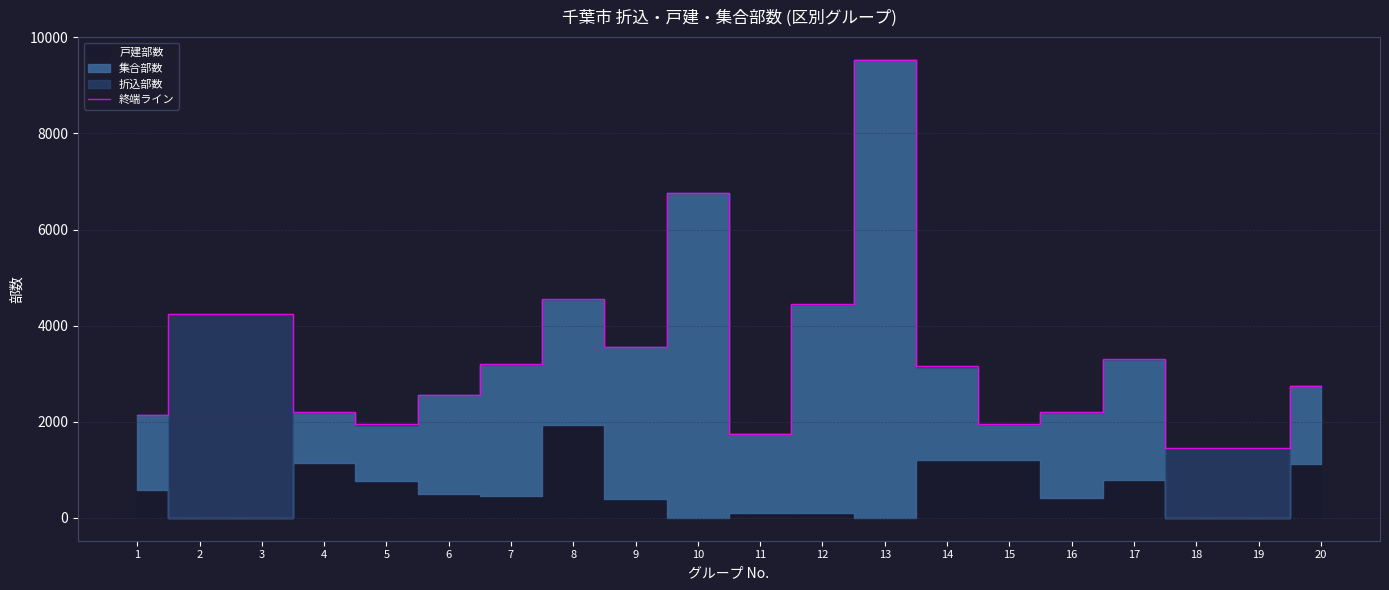

What is the greatest value displayed?

9530